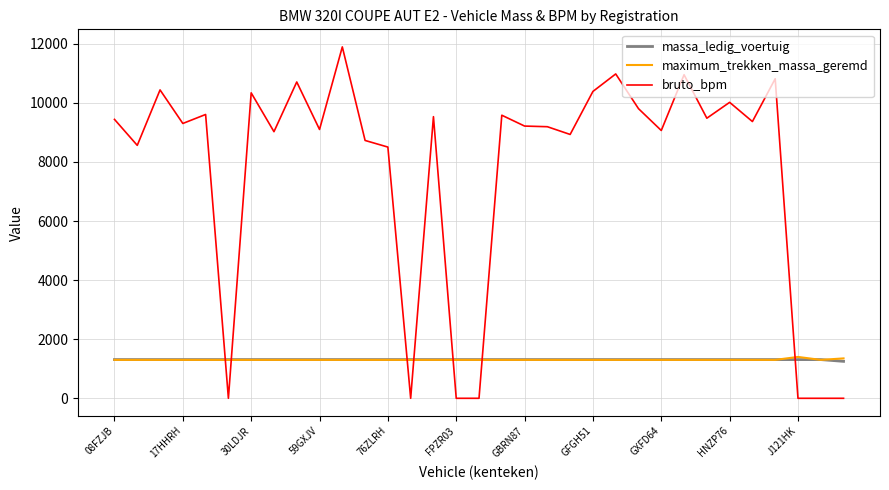

Which series has the largest total across all categories?

bruto_bpm